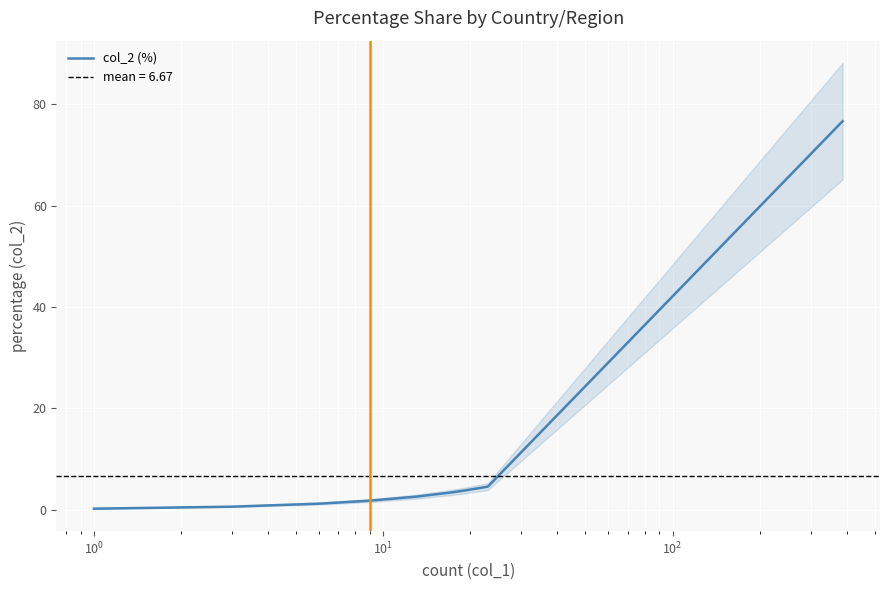

What is the greatest value displayed?

76.6